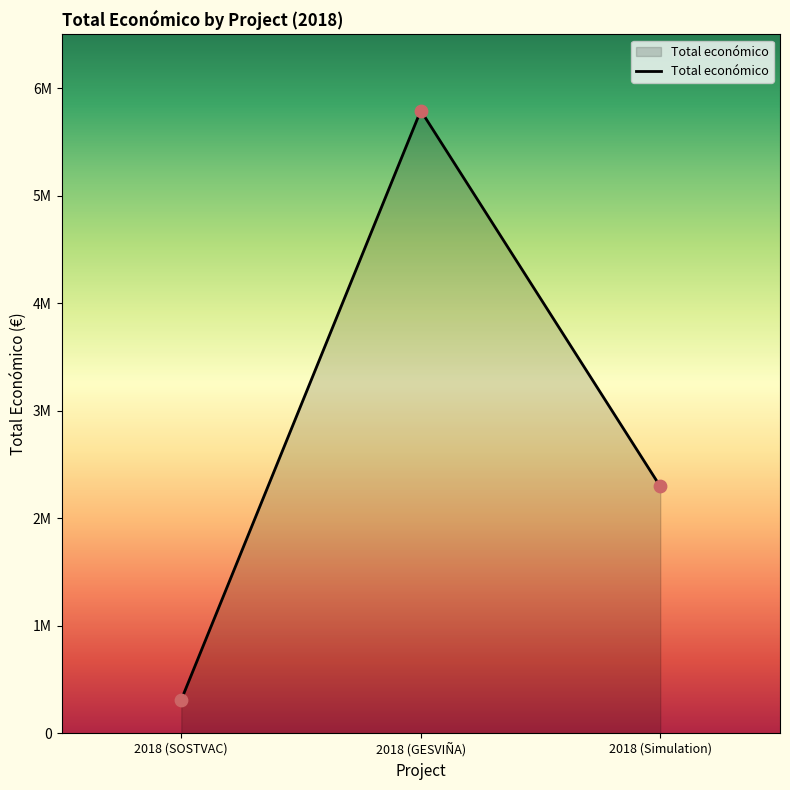

Is this an area chart (filled region under the line)?

Yes